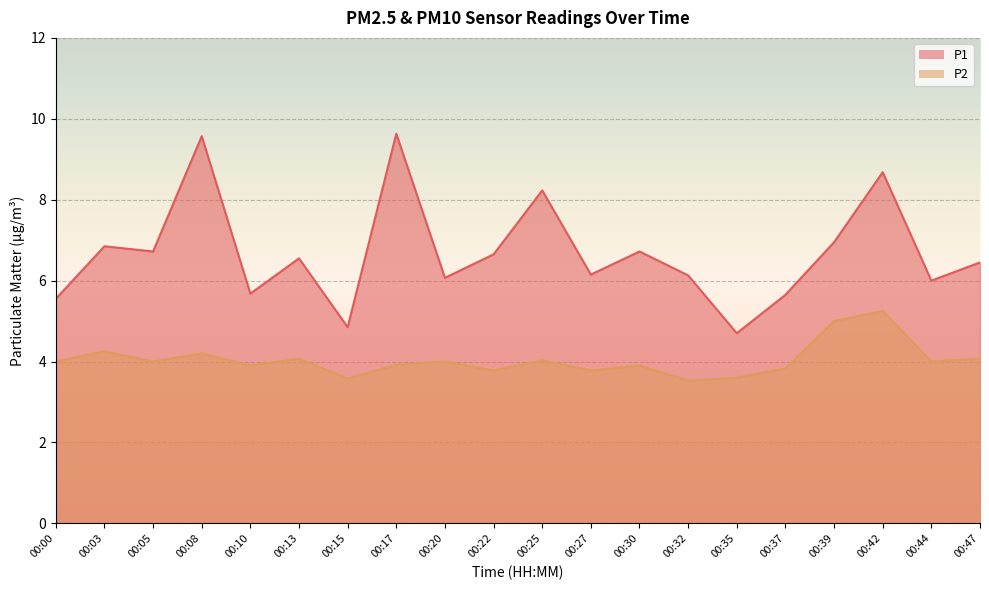

List the series in order of their peak value, highest first.

P1, P2